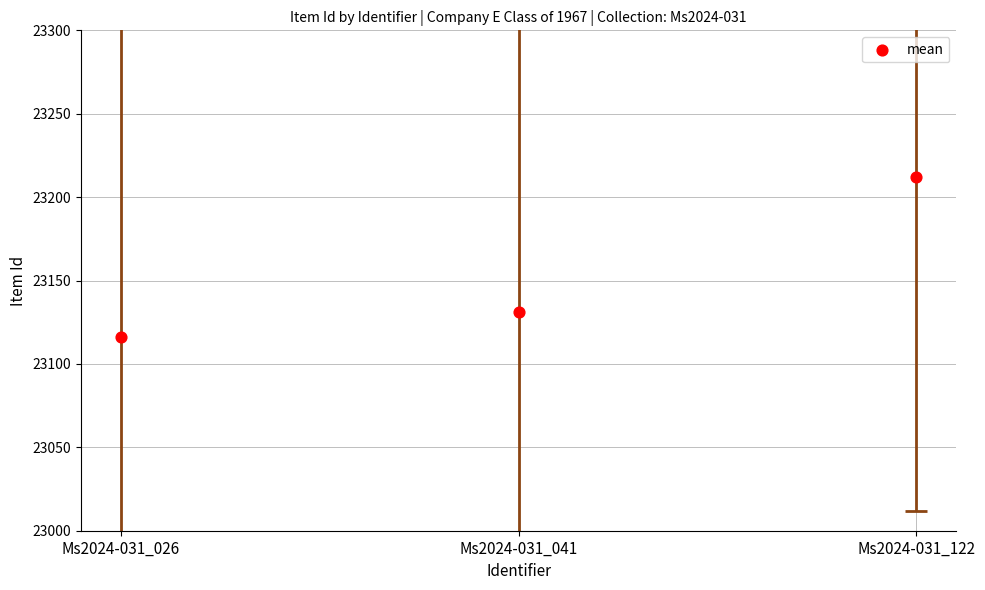

What Y value in the scatter plot is closest to 23164?

23131